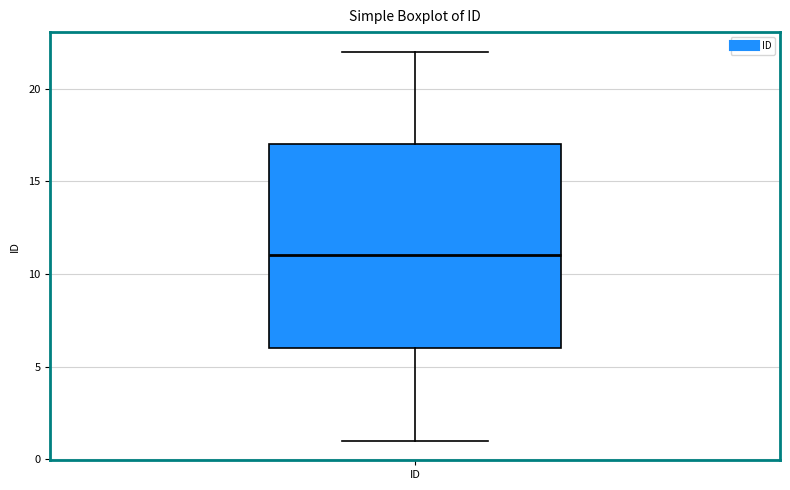

Transcribe this box plot: give where the median line is, the range the box spans, and where the two whiskers end, as read against the y-axis. The values are not printed on the chart, so give them approximately, as read against the axis.

median 11, box 6 to 17, whiskers 1 to 22